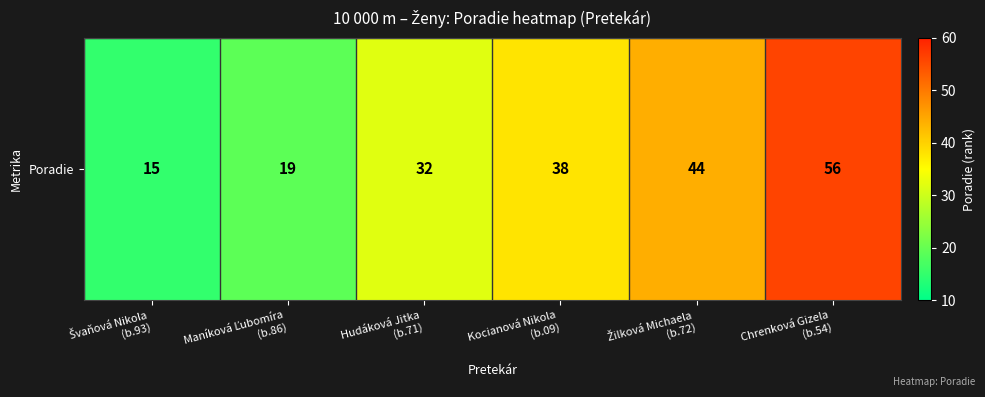

Reading left to right, transcribe all the data shown in this chart.

15	19	32	38	44	56